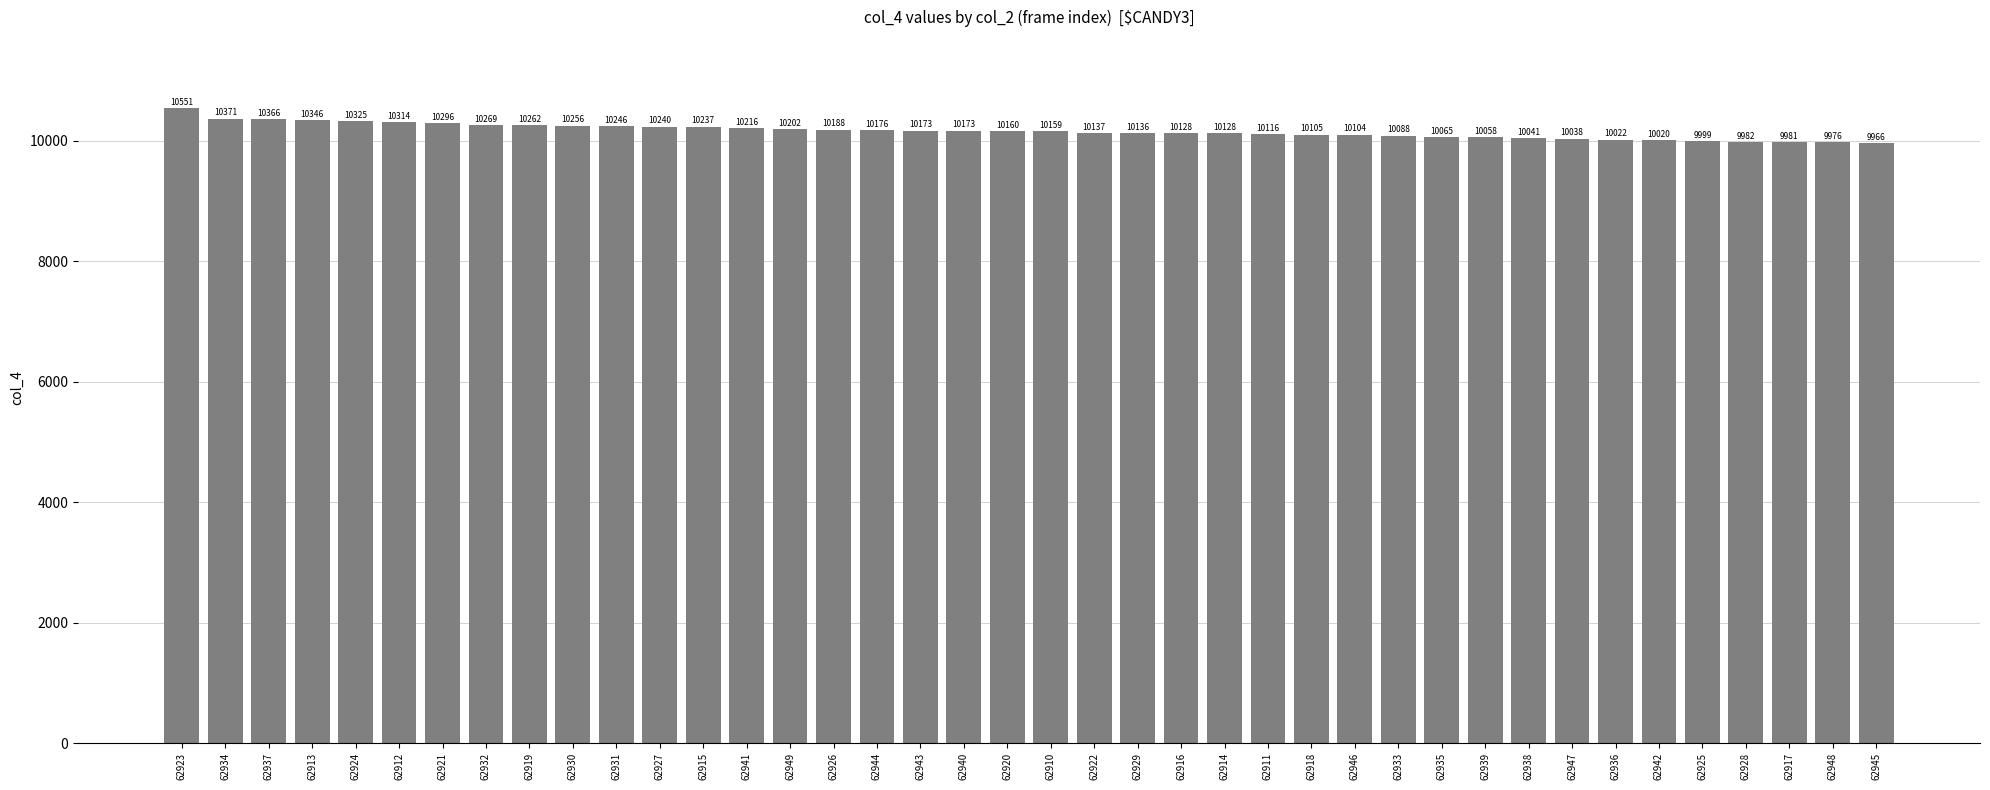

What position from the left is 62949?

15